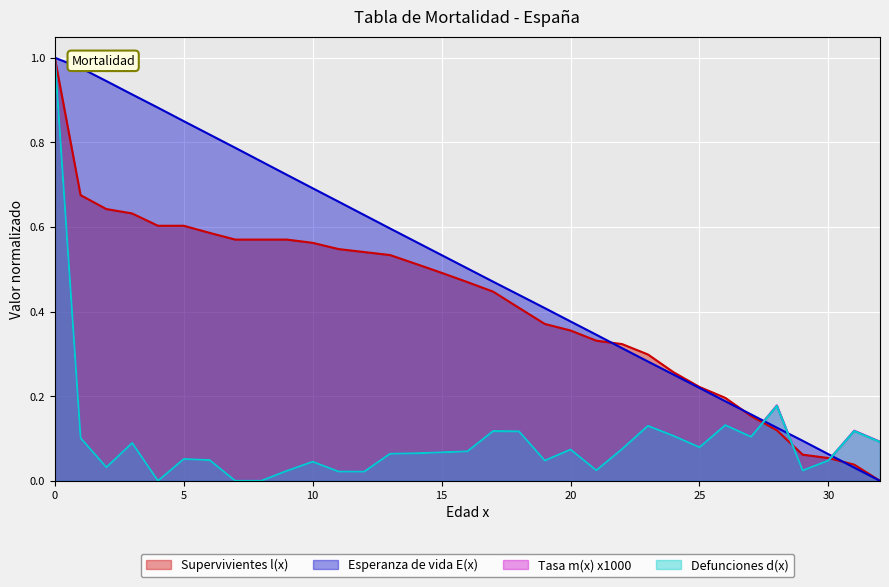

At how many categories does at least one series exceed 0?

33